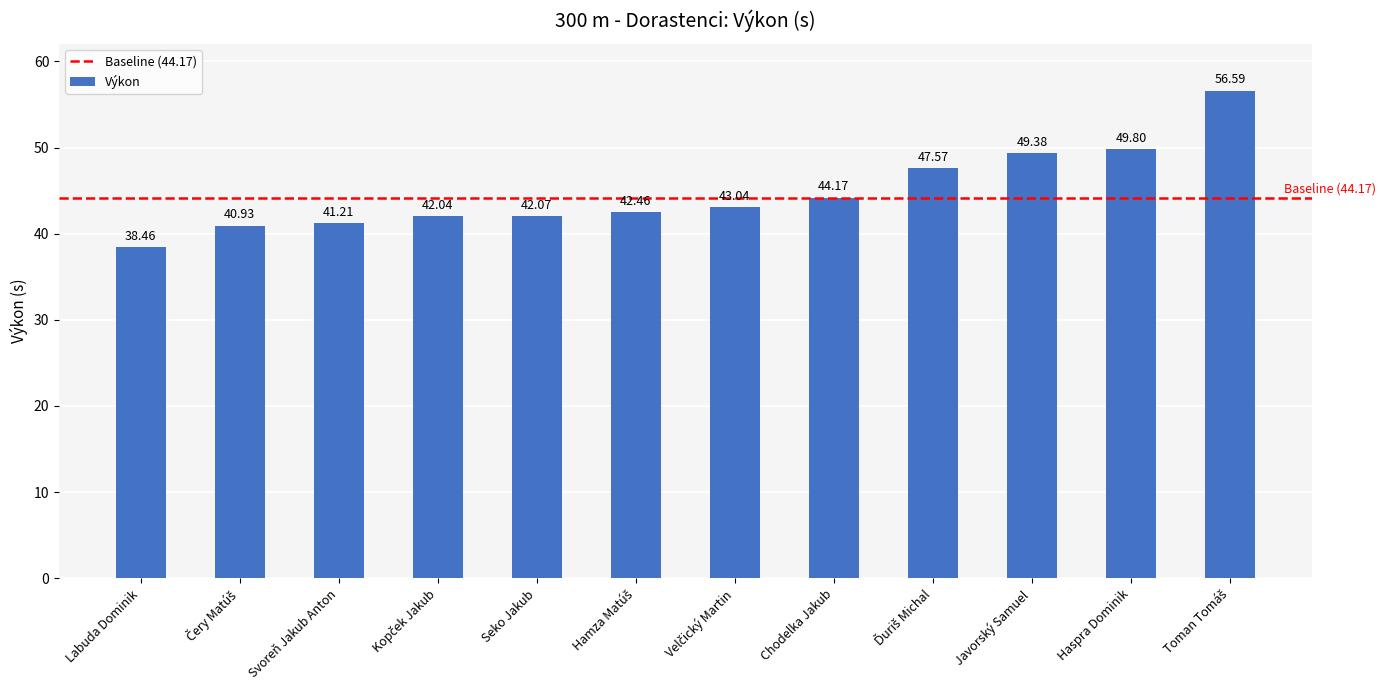

What is the label of the 8th bar from the left?

Chodelka Jakub